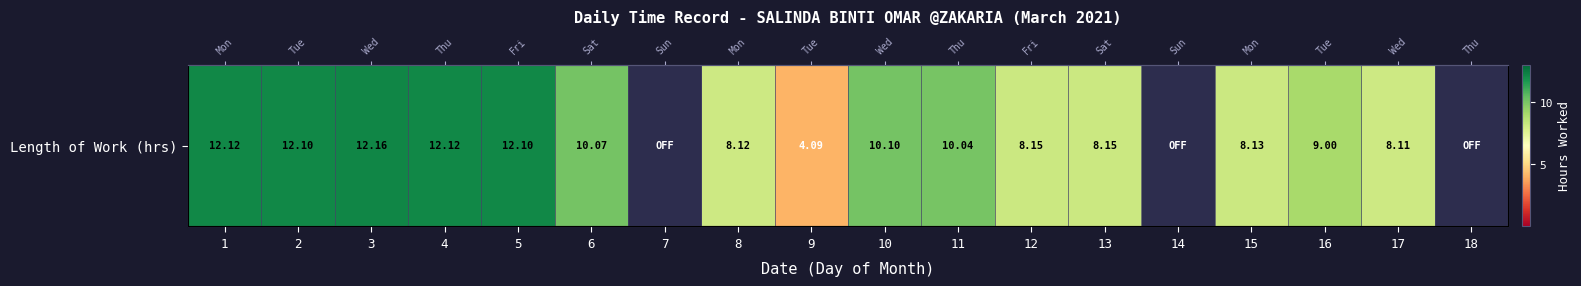

Where is the data nearest to the value 6?

9